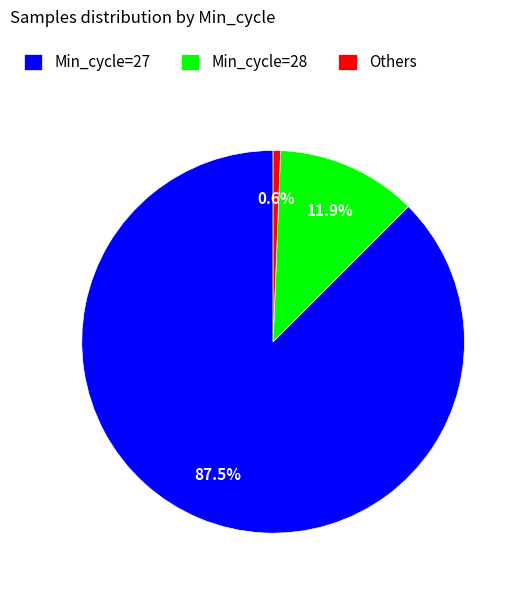

Which category accounts for the majority?

Min_cycle=27